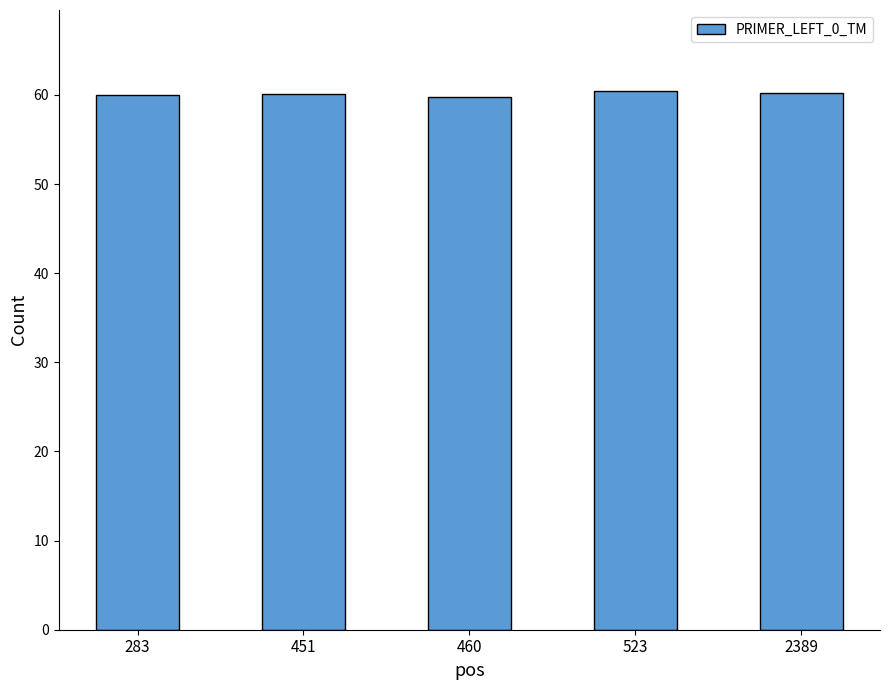

What is the difference between the maximum and minimum values?

0.6